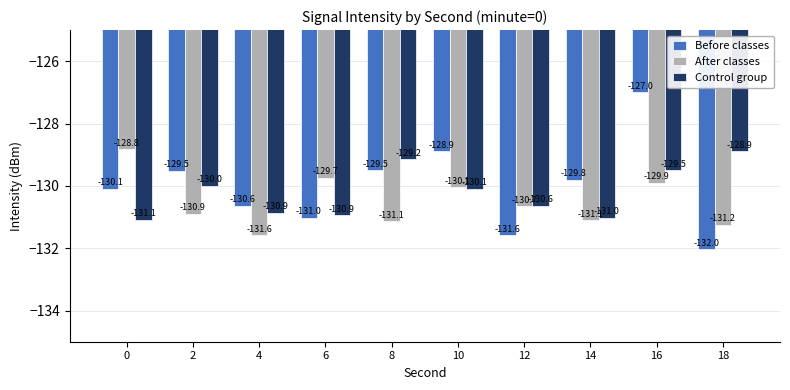

Which series has the largest range (max minus min)?

Before classes